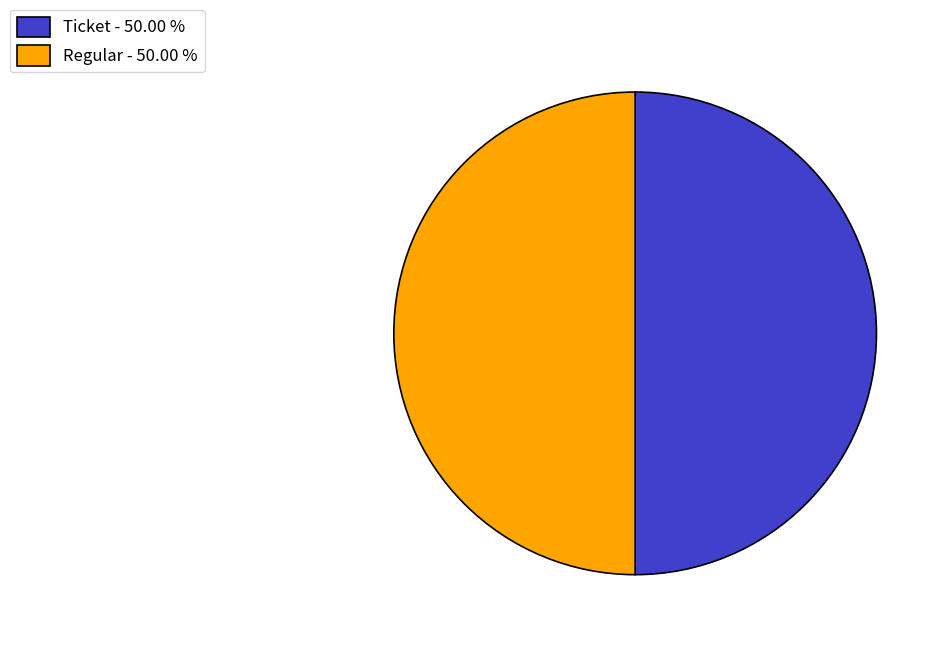

Approximately how many times larger is the value at Ticket - 50.00 % compared to Regular - 50.00 %?

1.0